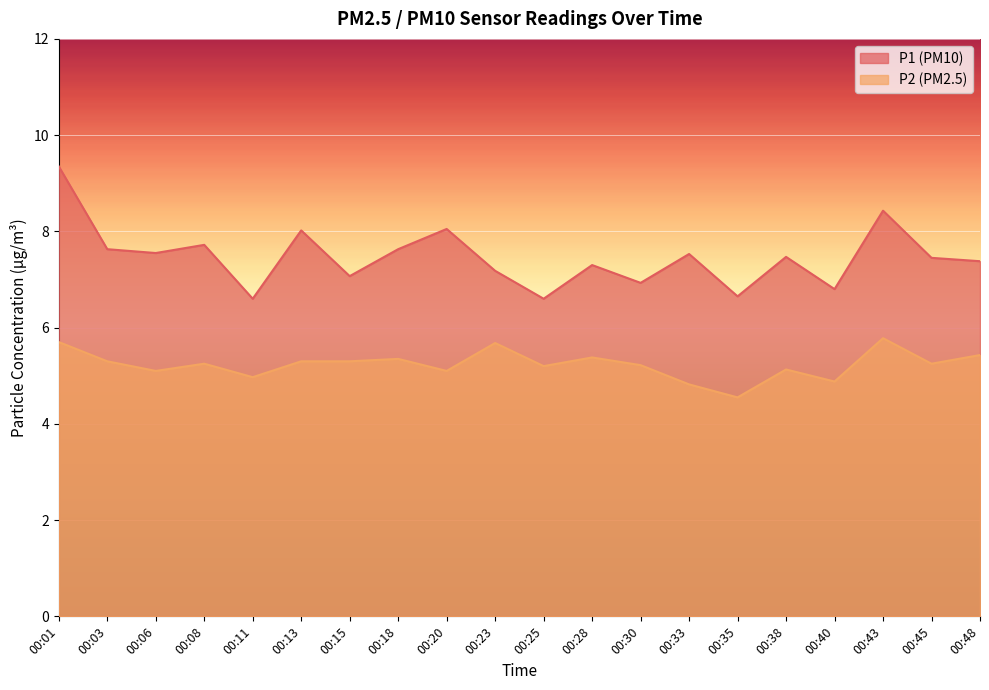

What is the difference between the maximum and minimum values in the P2 series?

1.2